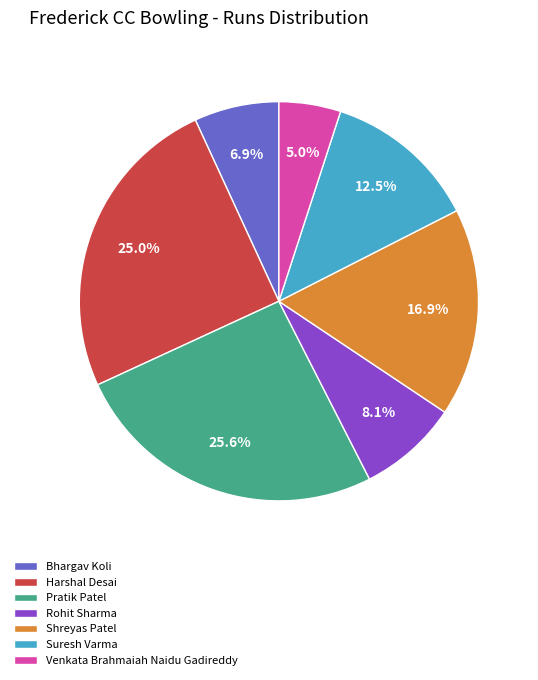

To the nearest percent, what percentage of the pie is Pratik Patel?

26%